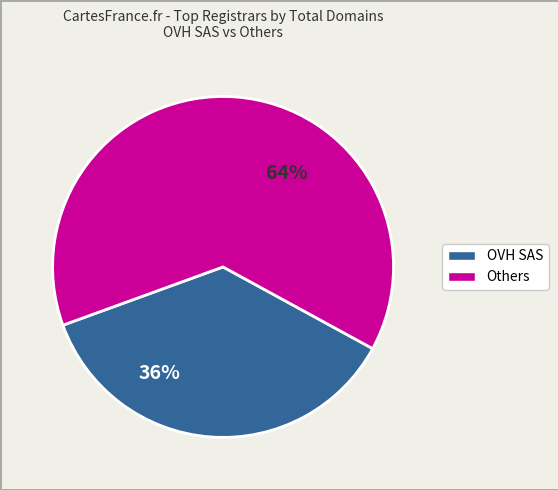

Does OVH SAS represent more than half of the total?

No